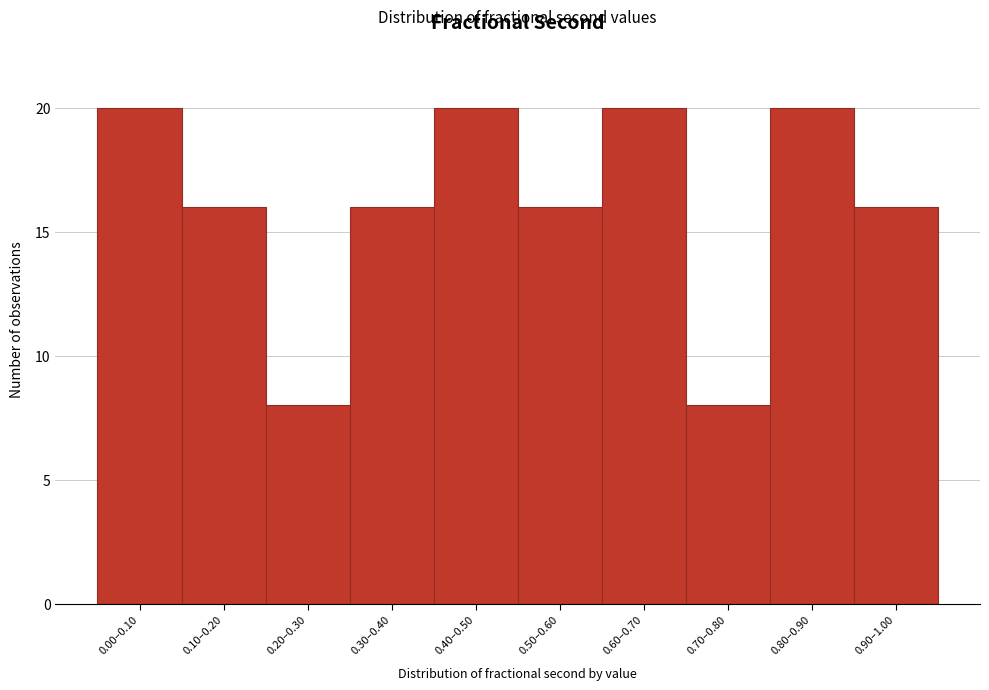

Reading right to left, transcribe all the data shown in this chart.

16	20	8	20	16	20	16	8	16	20